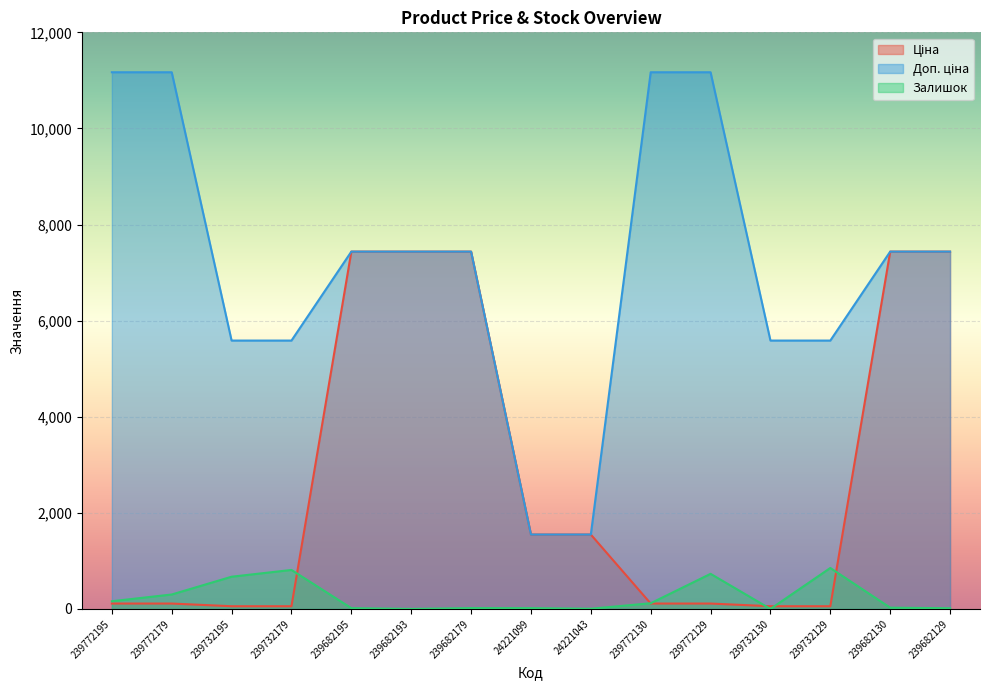

What is the difference between the maximum and minimum values in the Залишок series?

852.0